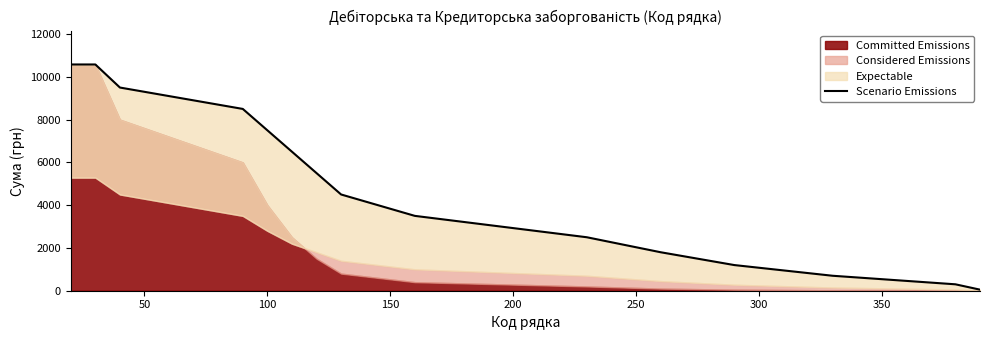

What is the difference between the maximum and minimum values?

10528.5